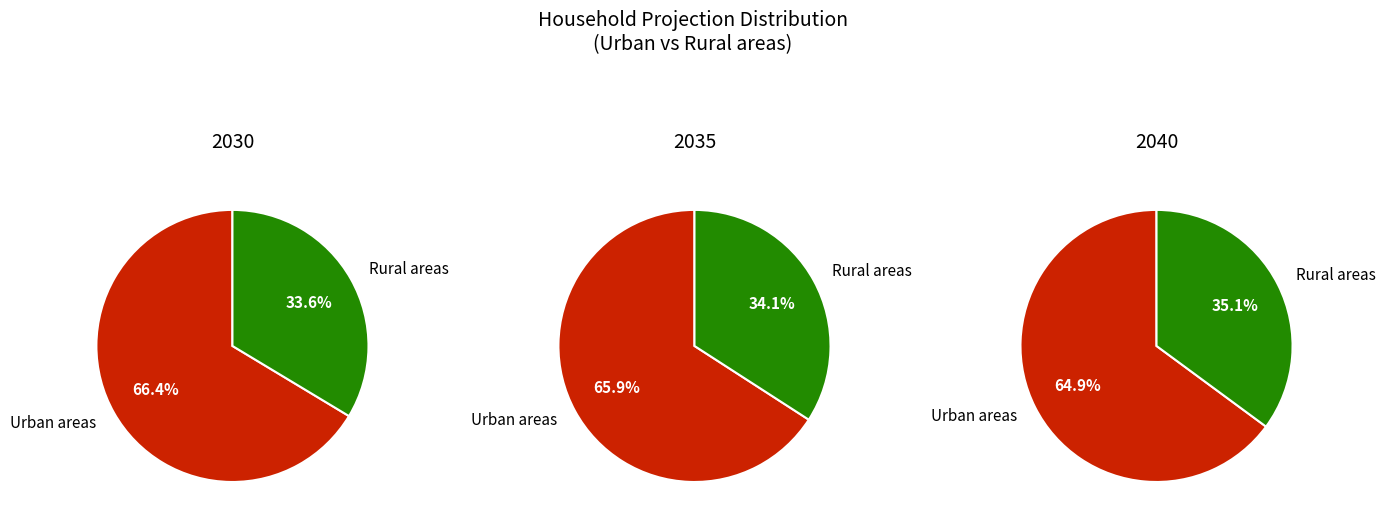

To the nearest percent, what portion does Urban areas represent?

66%